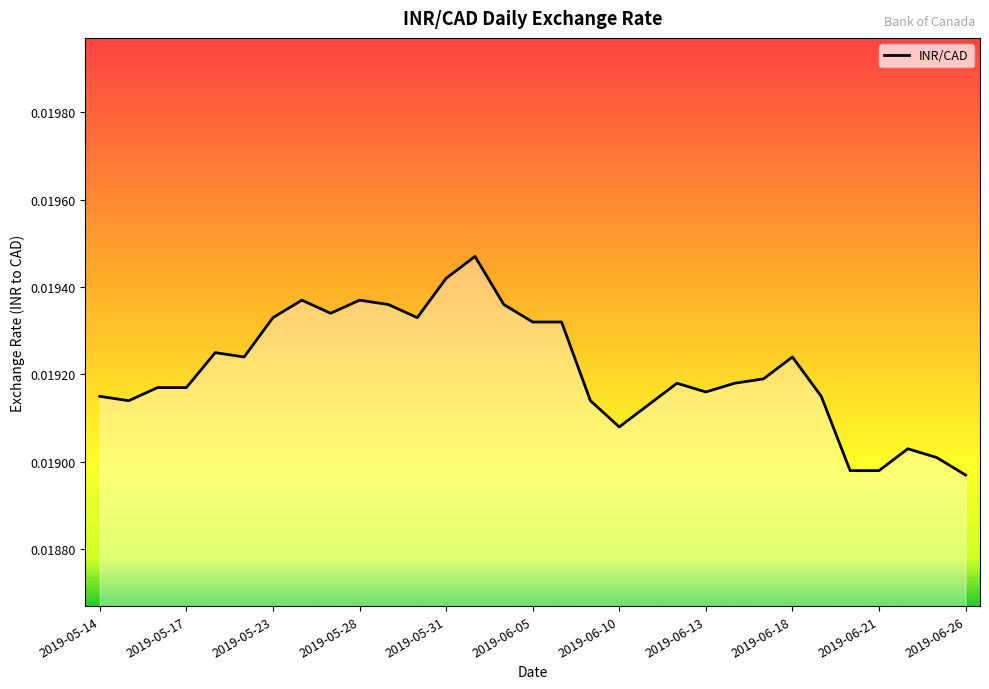

Does the chart display data point markers on the line(s)?

No